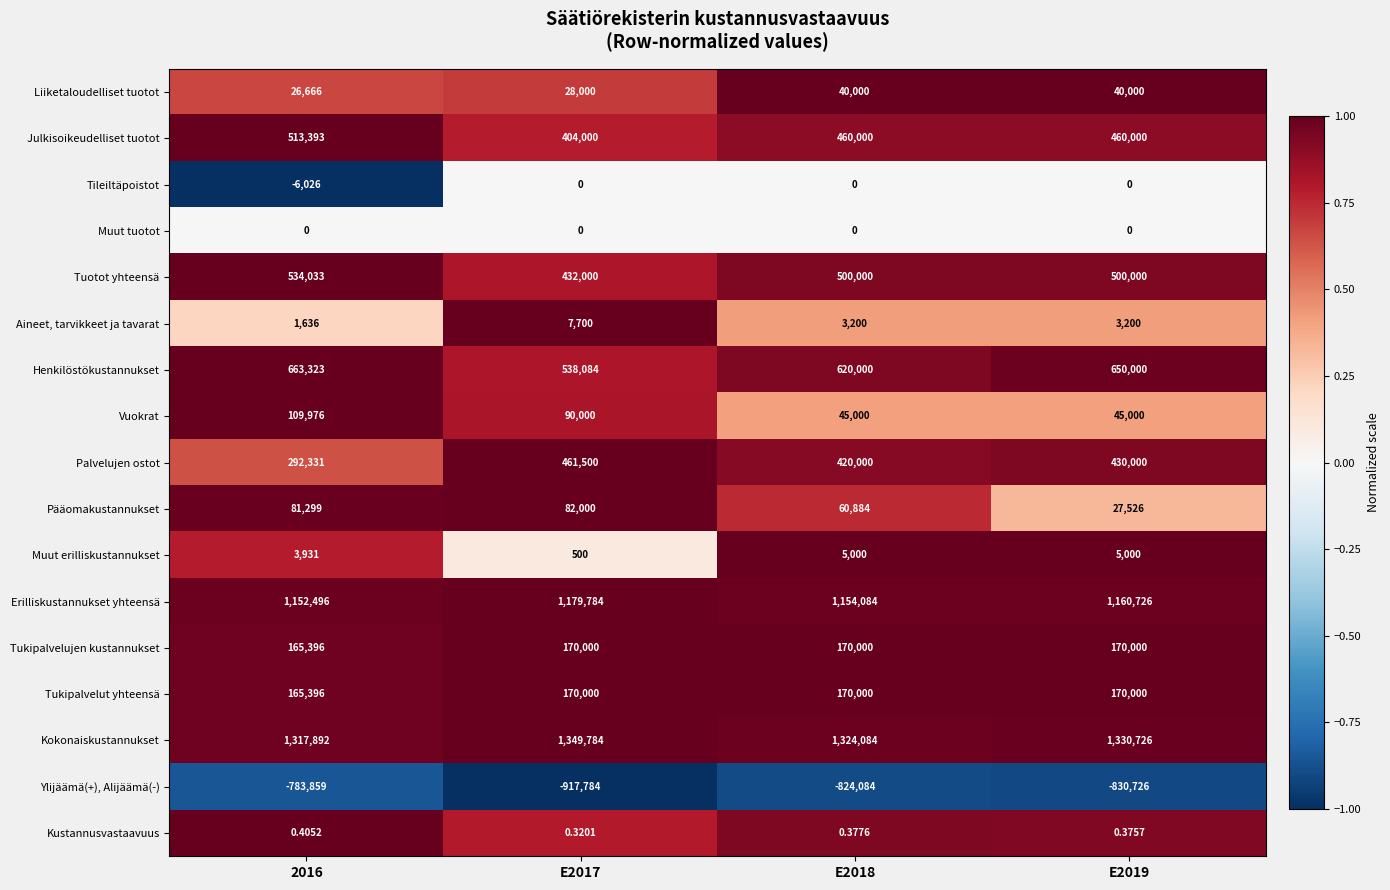

Which series has the widest spread of values?

Palvelujen ostot